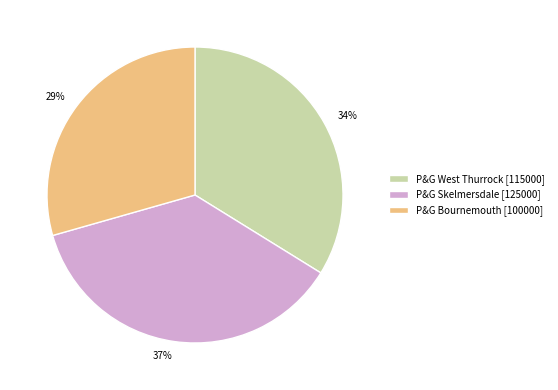

How many segments does this pie chart have?

3